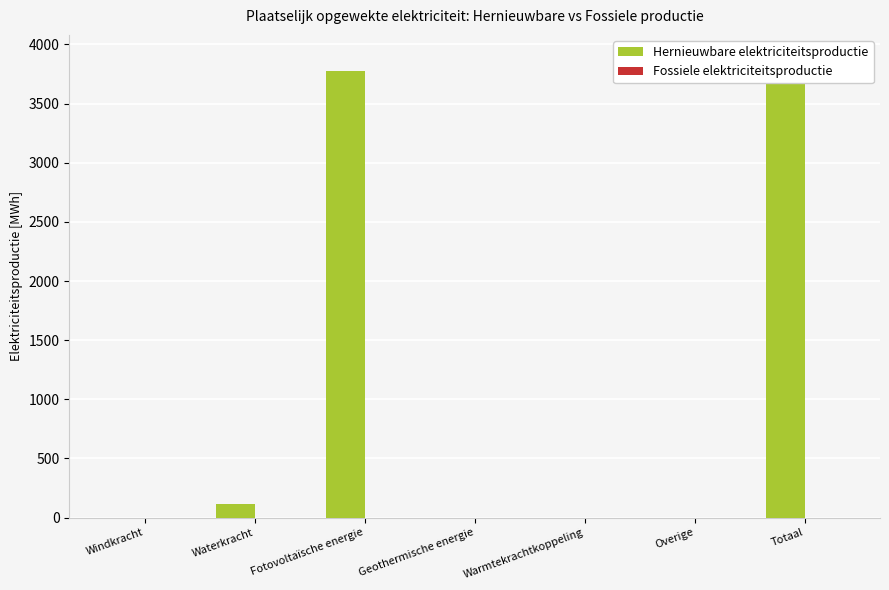

Reading left to right, transcribe all the data shown in this chart.

Hernieuwbare elektriciteitsproductie: Windkracht=0.0	Waterkracht=110.9	Fotovoltaïsche energie=3775.7	Geothermische energie=0.0	Warmtekrachtkoppeling=0.0	Overige=0.0	Totaal=3886.6
Fossiele elektriciteitsproductie: Windkracht=0.0	Waterkracht=0.0	Fotovoltaïsche energie=0.0	Geothermische energie=0.0	Warmtekrachtkoppeling=0.0	Overige=0.0	Totaal=0.0